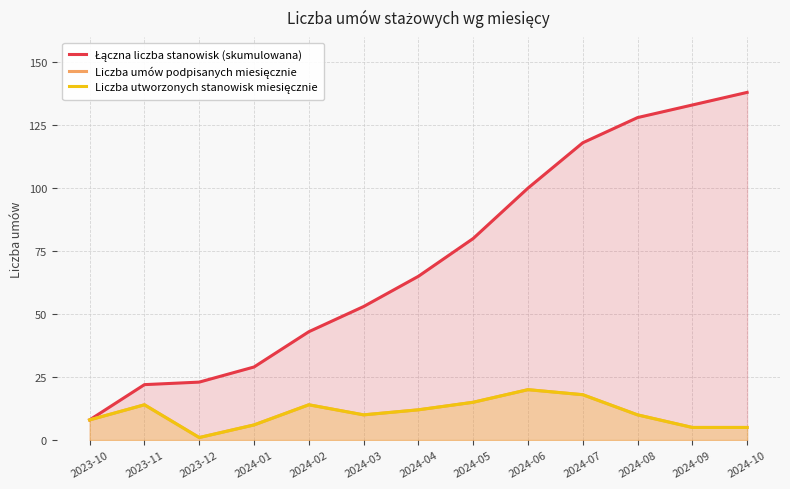

What is the difference between the maximum and second lowest values in the Łączna liczba stanowisk (skumulowana) series?

116